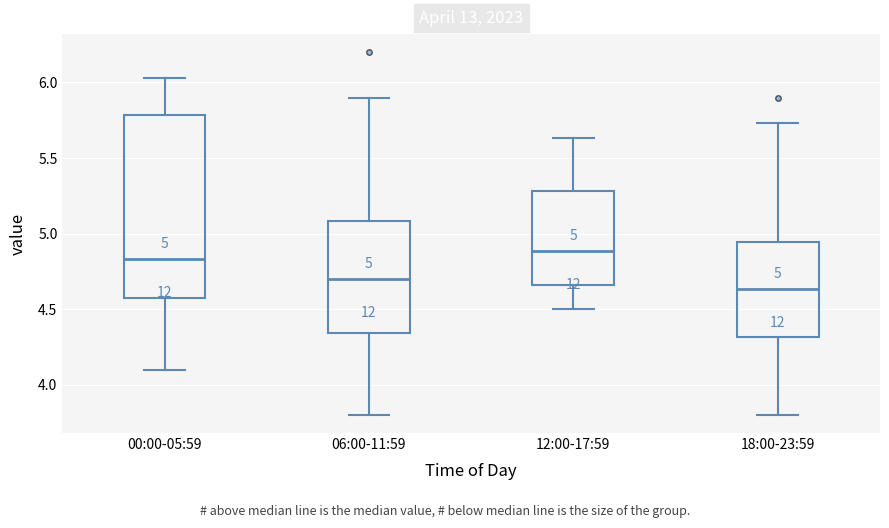

Comparing the boxes themselves (not the whiskers), which one is the tallest?

00:00-05:59